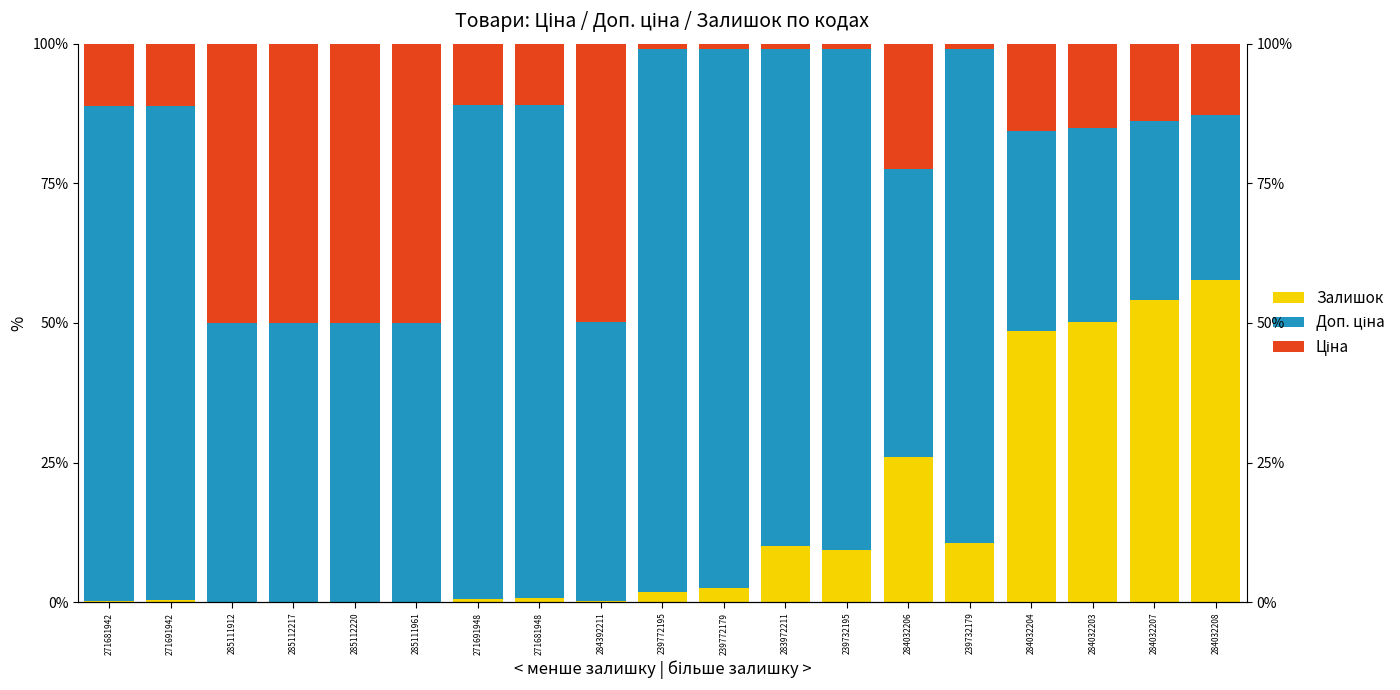

What is the average value of the Залишок series?

14.4